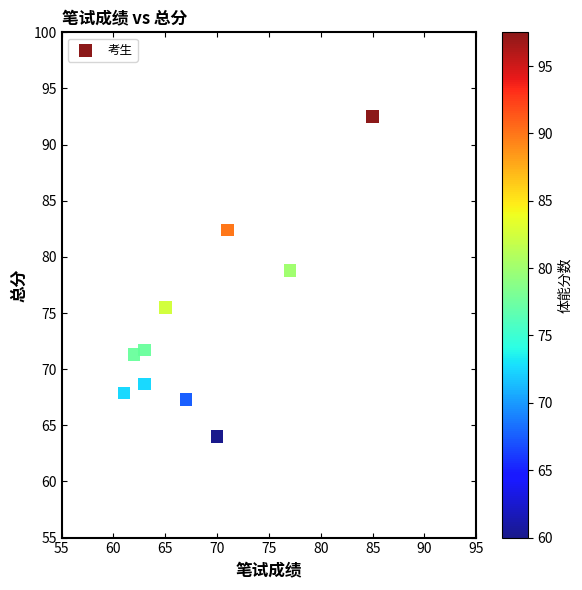

What is the average X value?

68.4